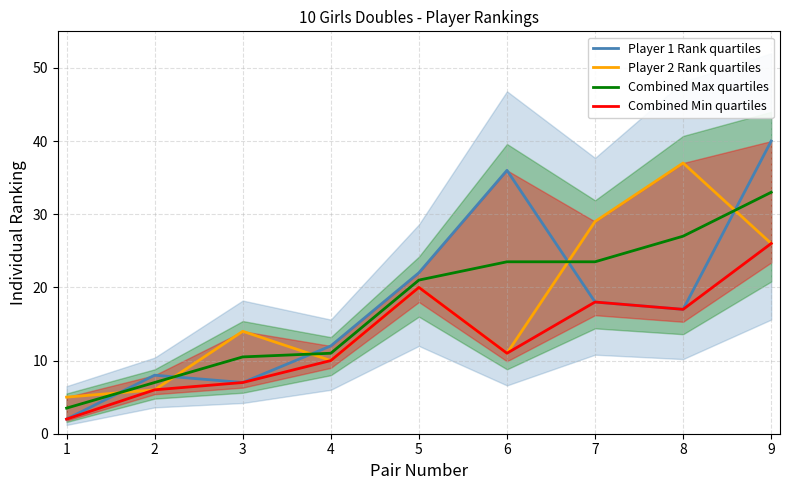

Is the value of Combined Min quartiles at 5 greater than the value of Combined Max quartiles at 1?

Yes